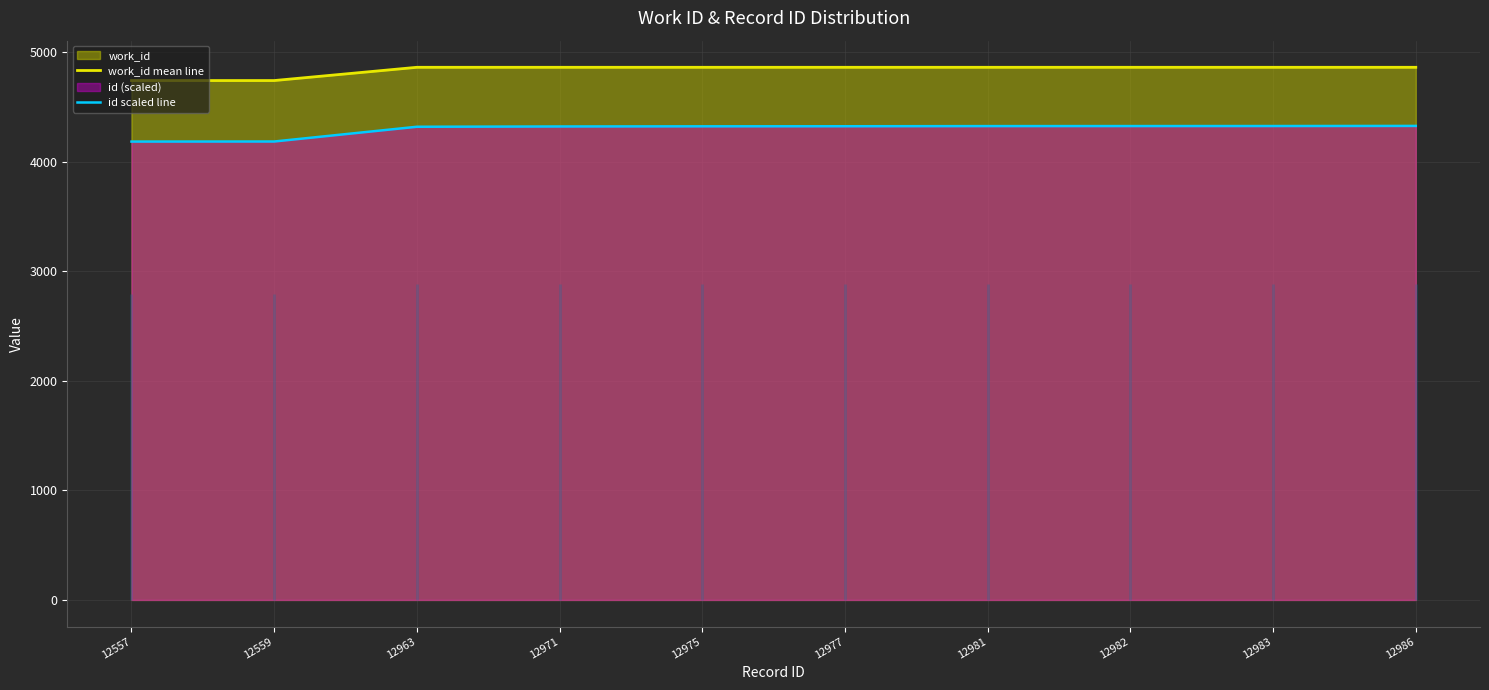

Rank the series by their maximum value, from highest to lowest.

work_id mean line, id scaled line